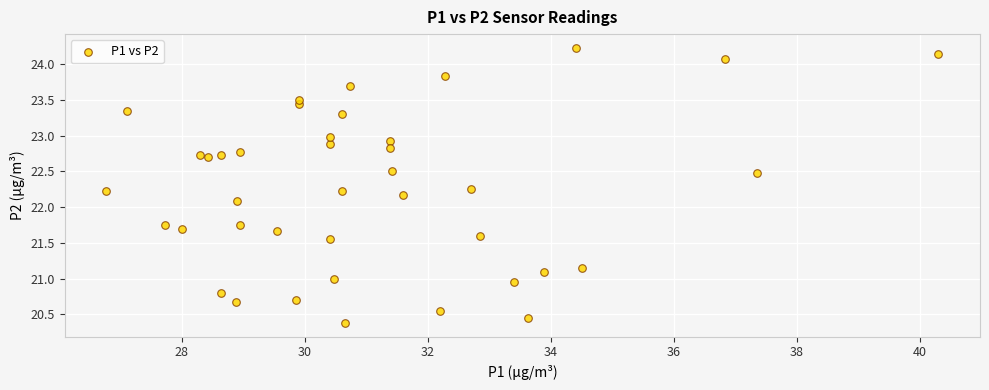

What Y value in the scatter plot is closest to 22?

22.1